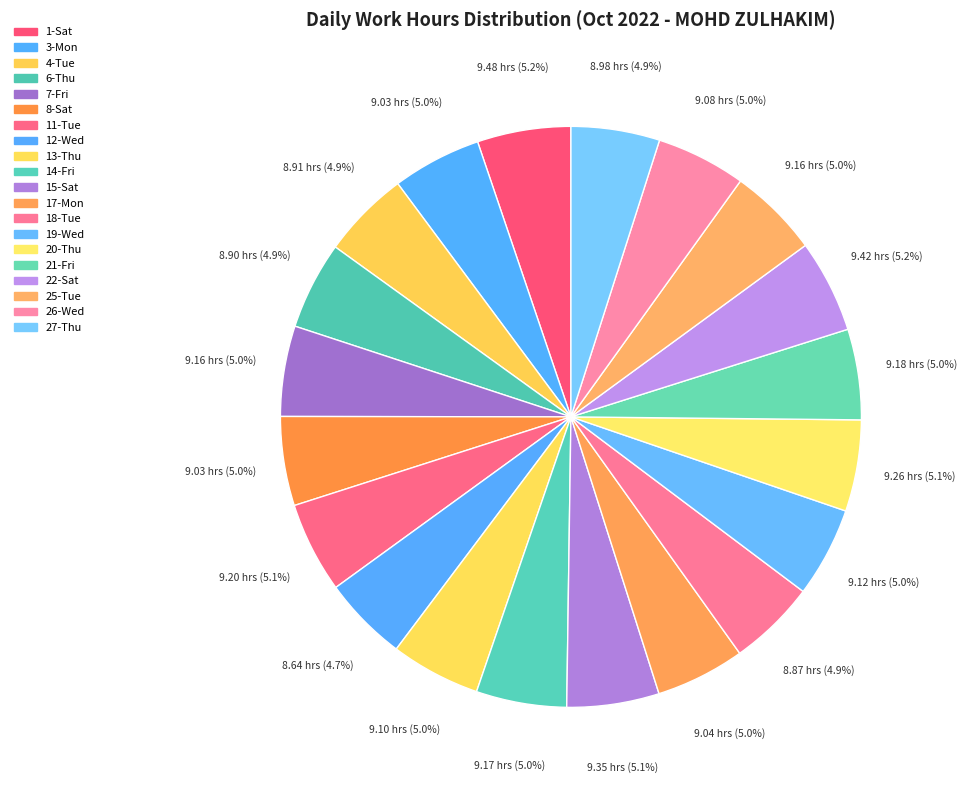

How much of the chart is everything except 19-Wed?

95.0%